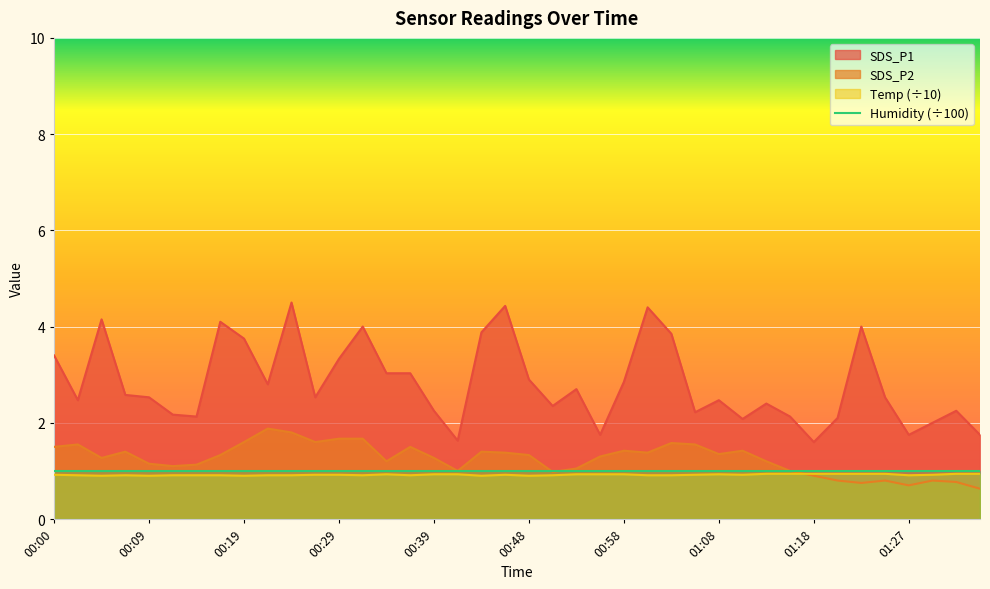

Which category has the highest value in the SDS_P1 series?

00:24